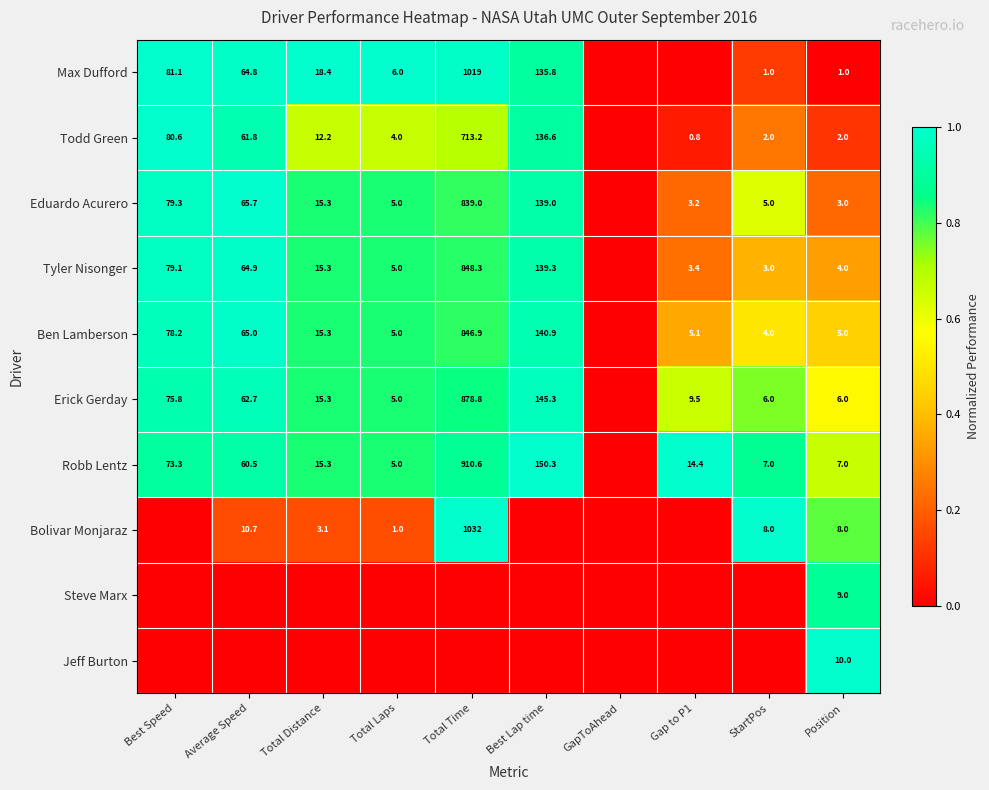

Is the value of Bolivar Monjaraz at StartPos greater than the value of Eduardo Acurero at Average Speed?

No